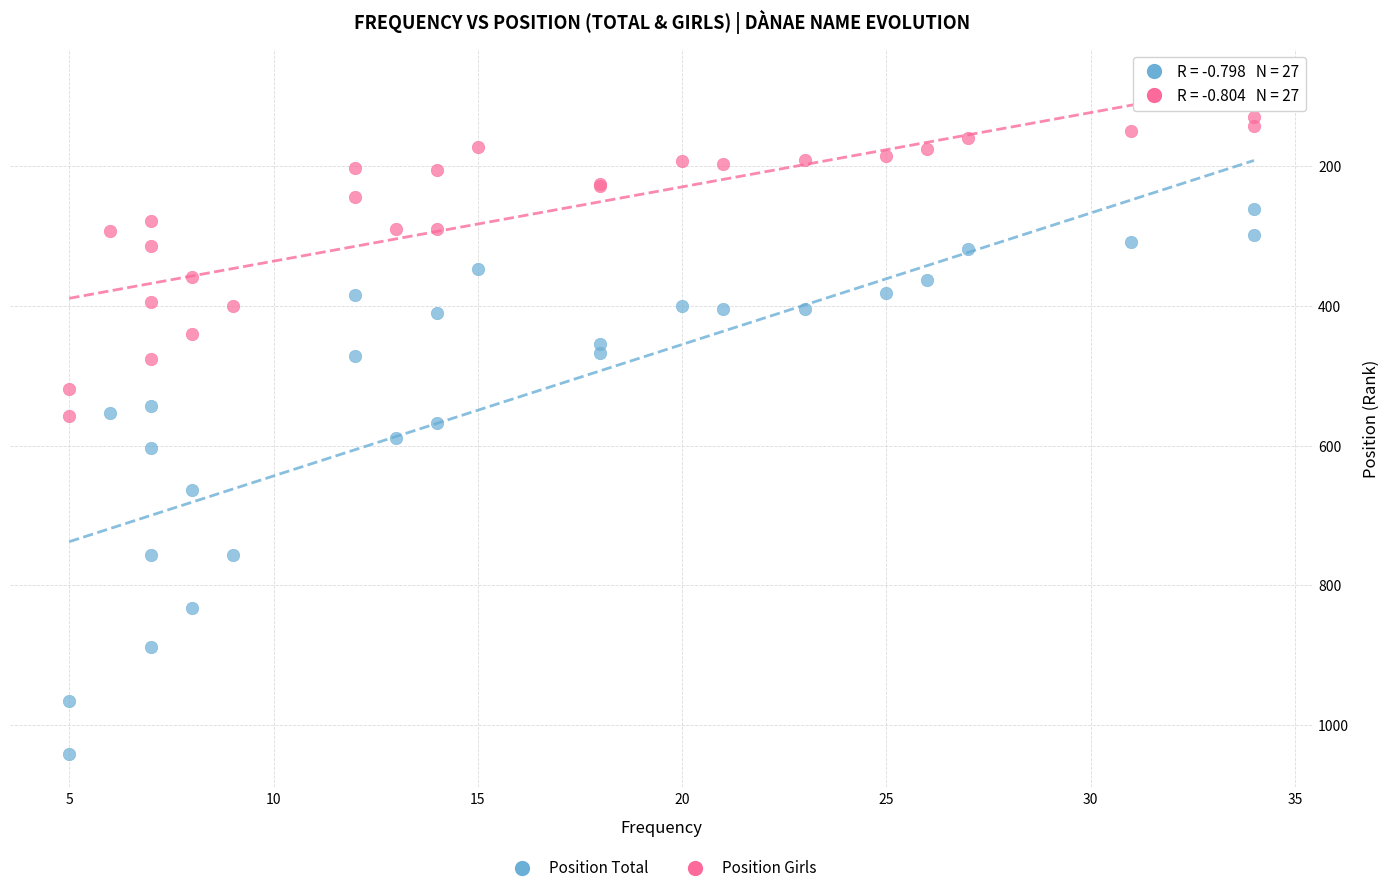

Which series has the largest Y range (max minus min)?

Position Total